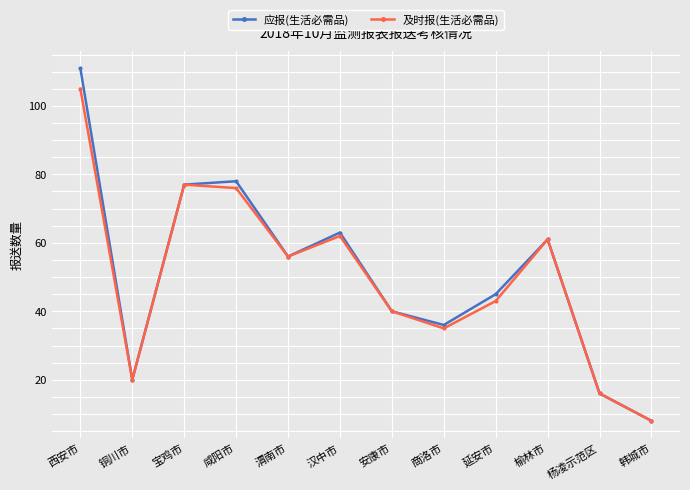

Which category has the lowest value across all series?

韩城市